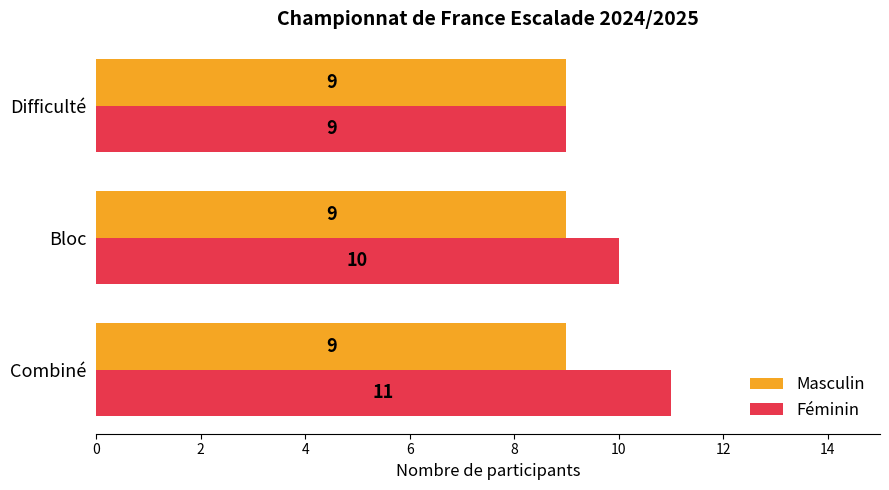

List the series in order of their peak value, highest first.

Féminin, Masculin